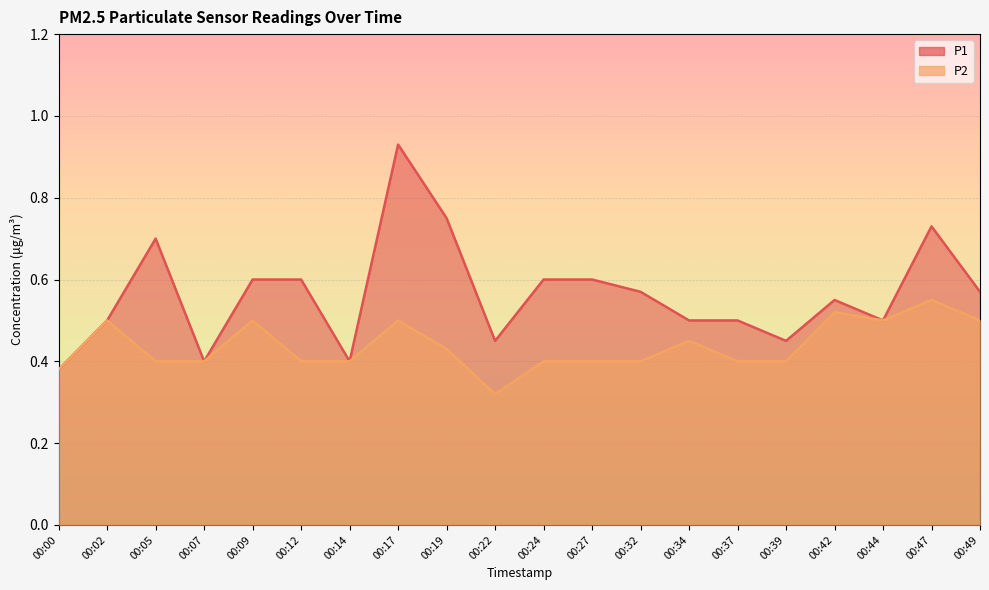

What is the difference between the maximum and minimum values in the P2 series?

0.2